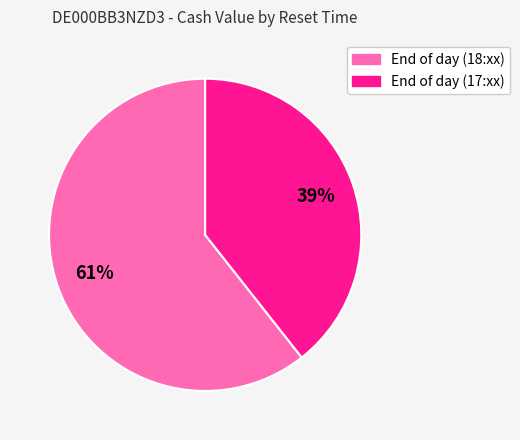

Is there any slice that represents more than half of the pie?

Yes